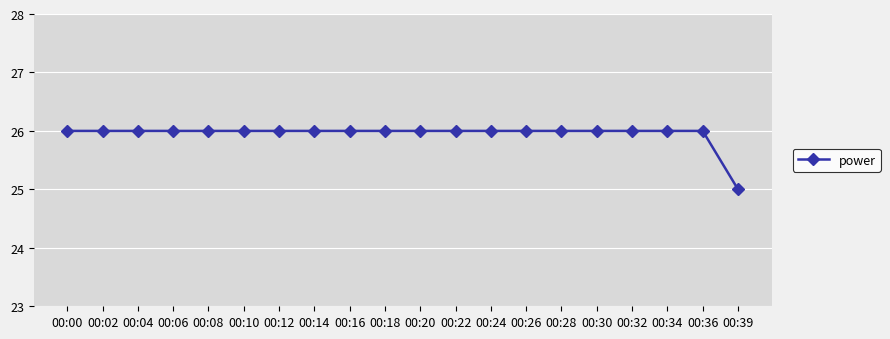

What is the maximum value shown in the chart?

26